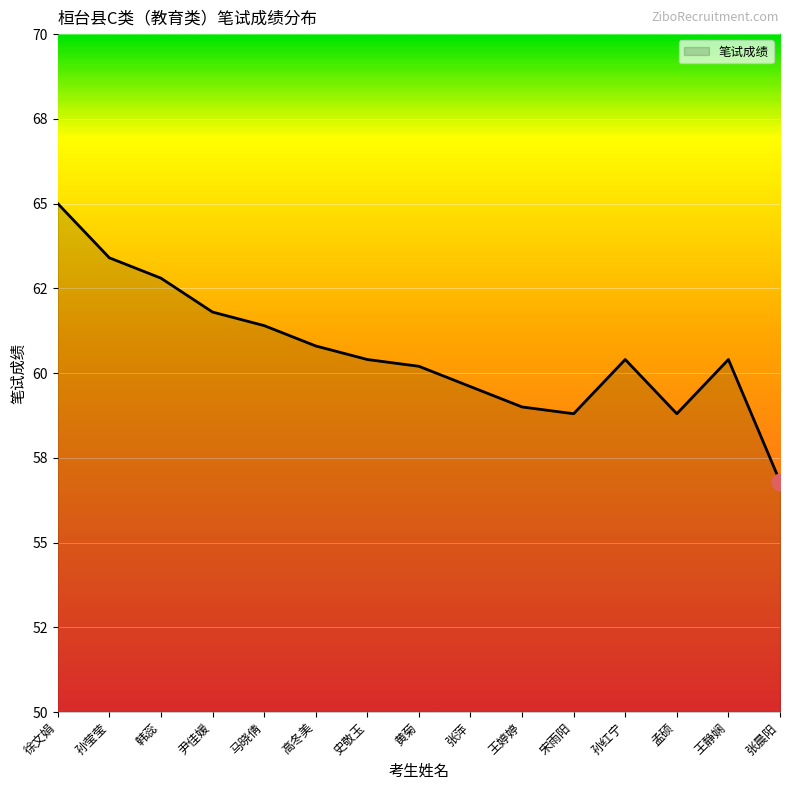

Rank the categories by value from highest to lowest.

徐文娟, 孙莹莹, 韩蕊, 尹佳媛, 马晓倩, 高冬美, 史敬玉, 孙红宁, 王静娴, 黄菊, 张萍, 王婷婷, 宋雨阳, 孟硕, 张晨阳